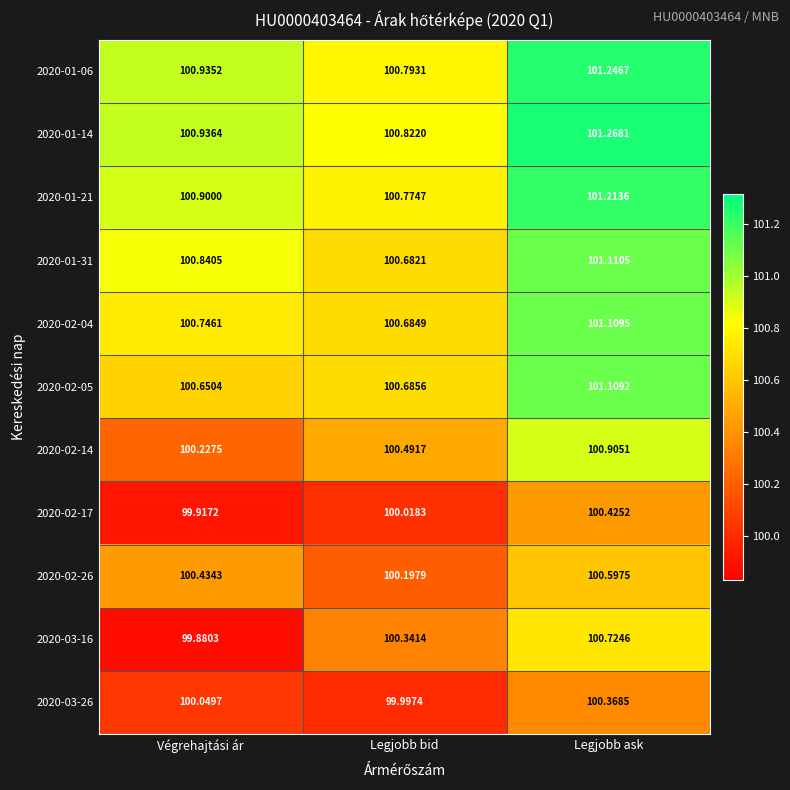

Between Végrehajtási ár and Legjobb bid, which series saw the biggest shift?

2020-03-16